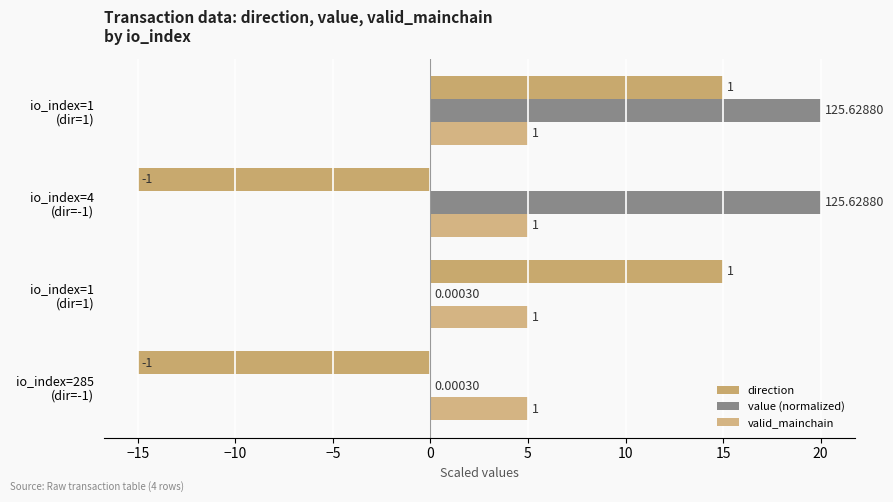

Count the number of data series in this chart.

3